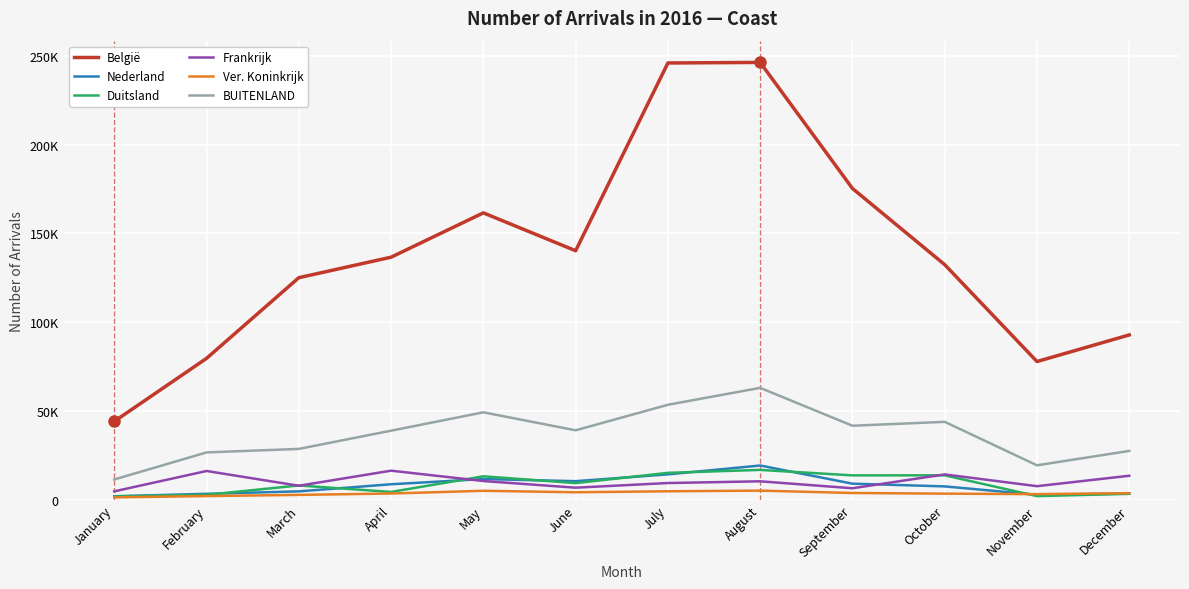

What is the lowest value of the Nederland series?

1988